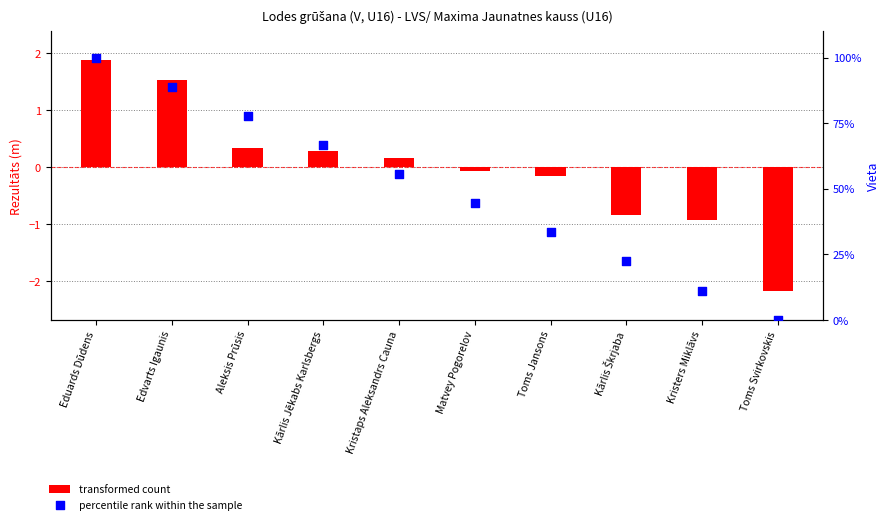

At how many categories does at least one series exceed 92?

1